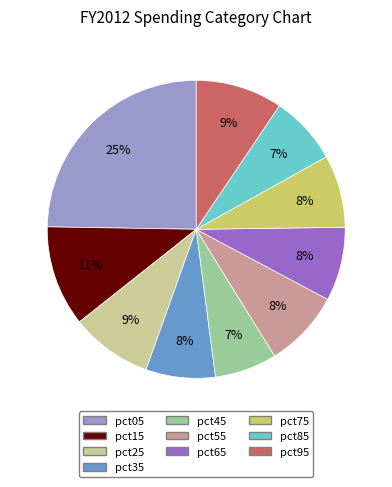

Which slice is the largest?

pct05